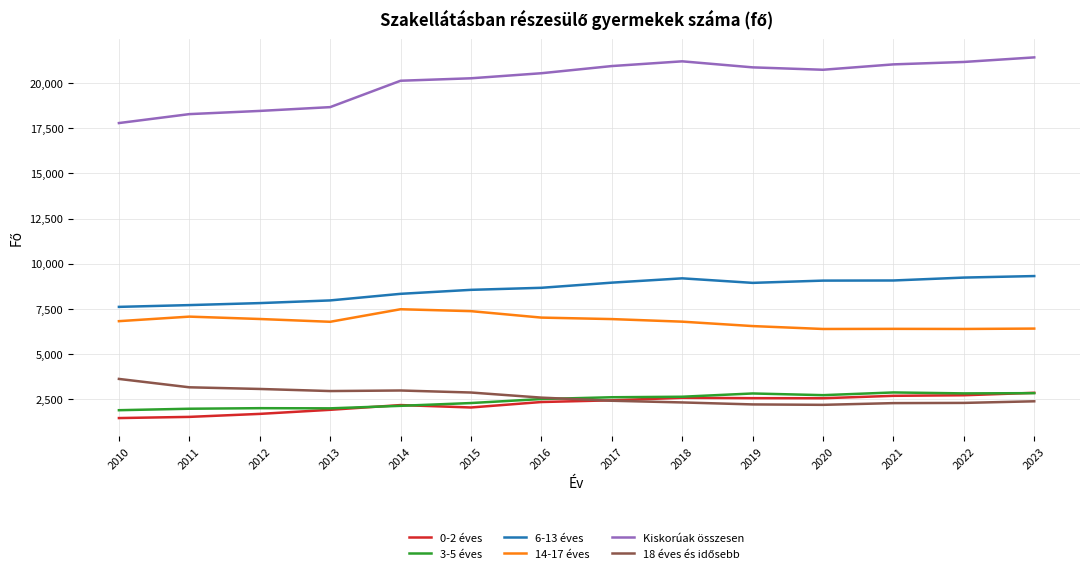

True or false: 3-5 éves has a value of 5083 at 2023.

False